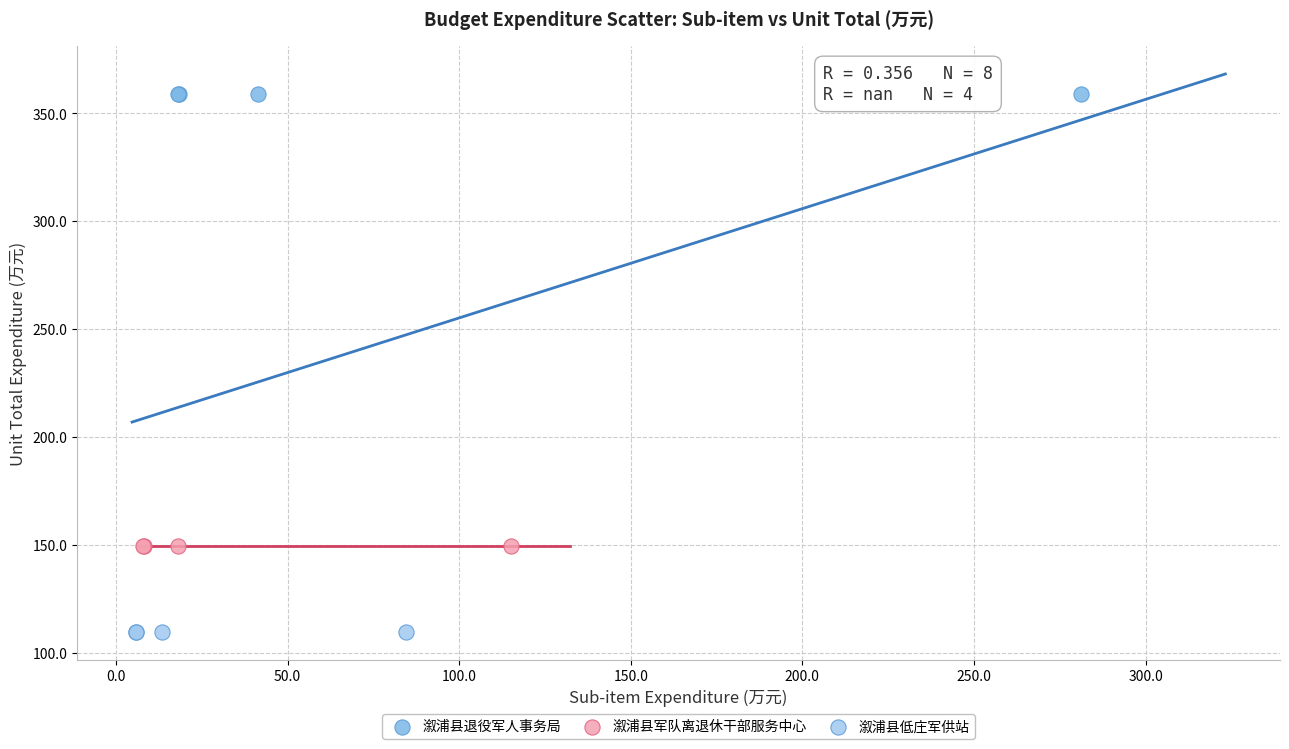

Which series reaches the maximum Y coordinate?

溆浦县退役军人事务局